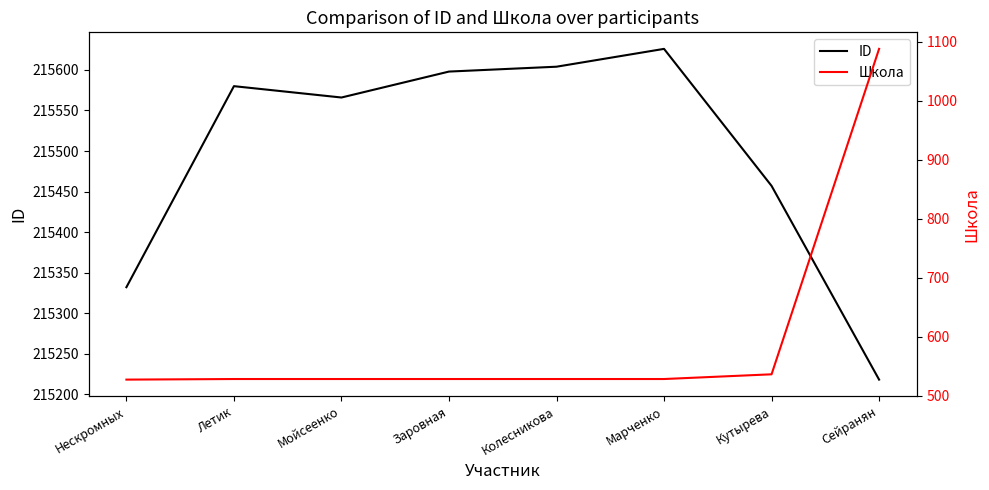

At which category is the sum across all series the highest?

Сейранян